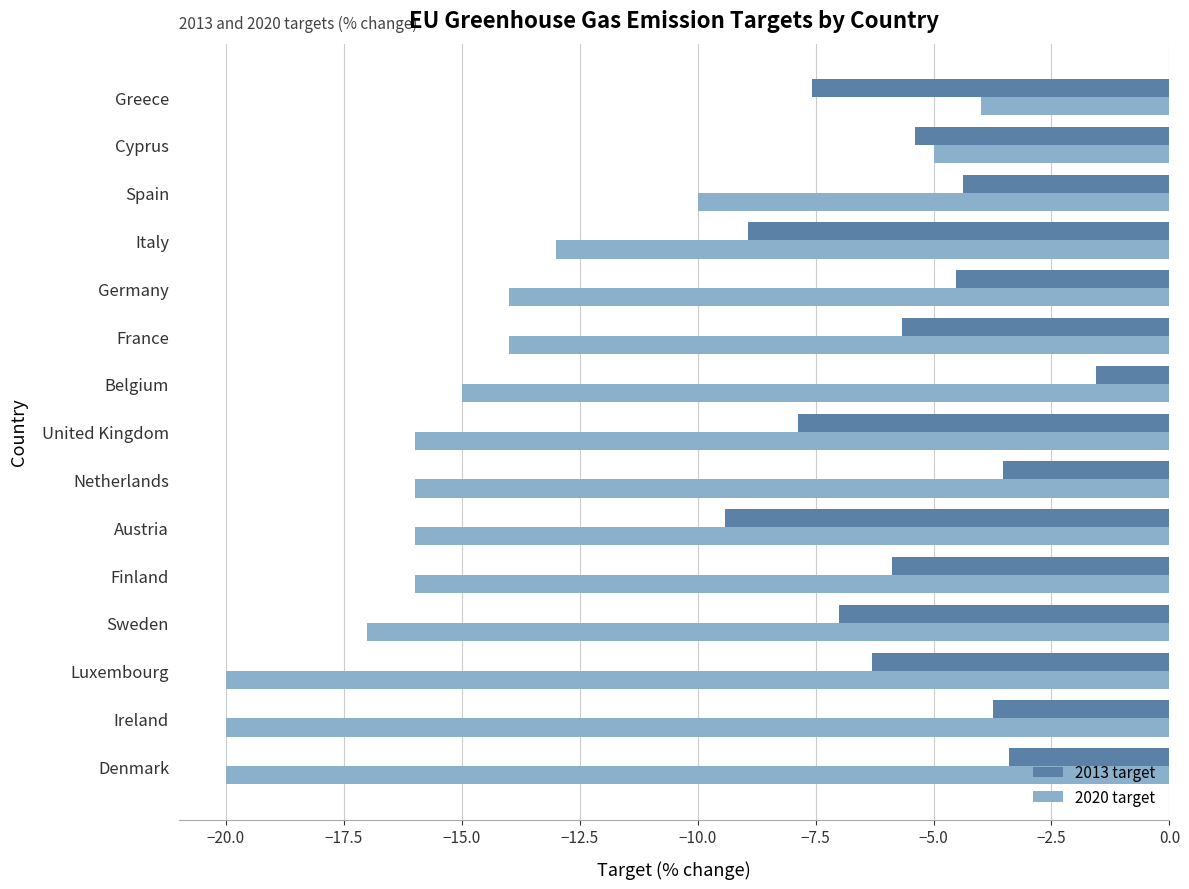

What is the maximum value shown in the chart?

-1.6